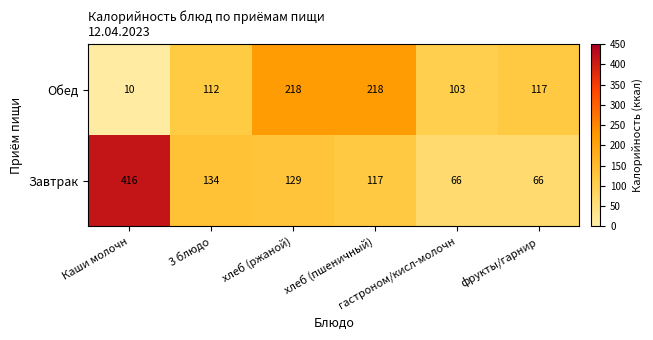

What is the sum of all Завтрак values?

928